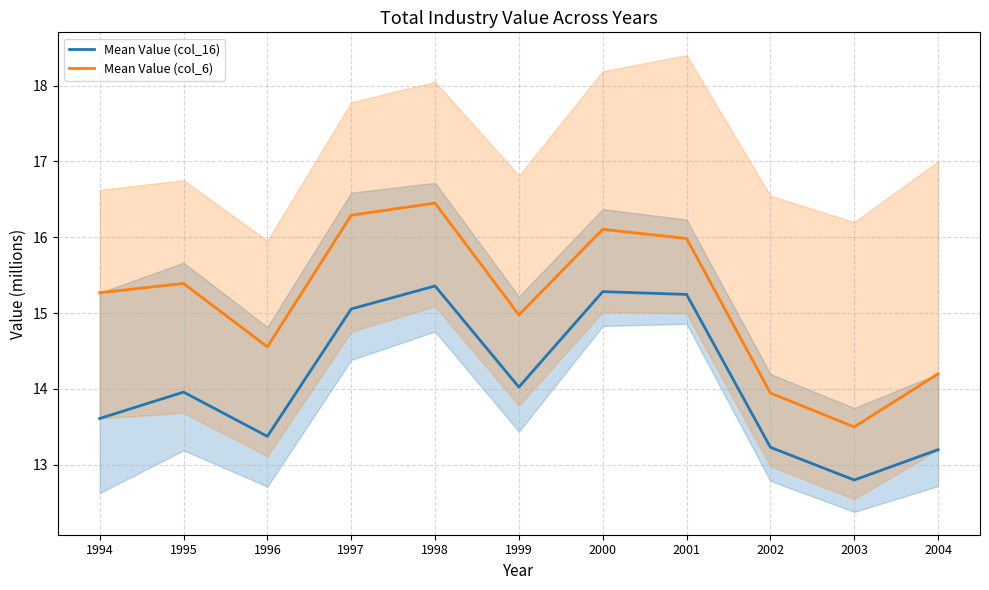

Reading left to right, what are all the values shown in this chart?

Mean Value (col_16): 1994=13.6	1995=14.0	1996=13.4	1997=15.1	1998=15.4	1999=14.0	2000=15.3	2001=15.2	2002=13.2	2003=12.8	2004=13.2
Mean Value (col_6): 1994=15.3	1995=15.4	1996=14.6	1997=16.3	1998=16.5	1999=15.0	2000=16.1	2001=16.0	2002=13.9	2003=13.5	2004=14.2